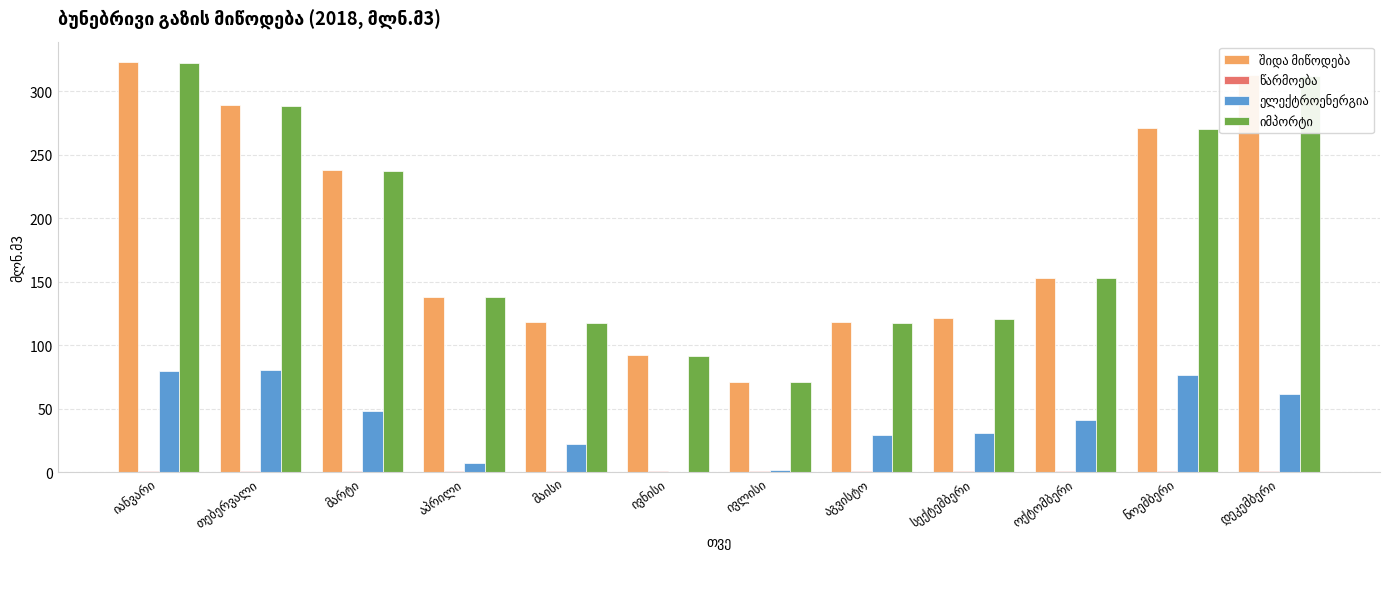

Count the number of data series in this chart.

4